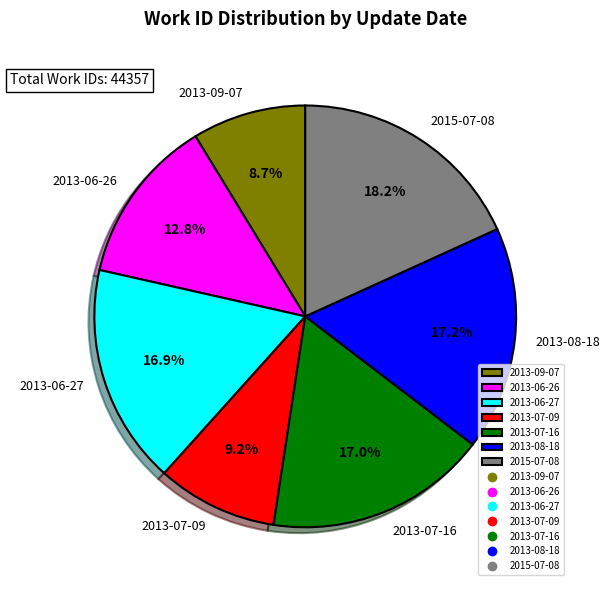

To the nearest percent, what is the average slice percentage?

14%